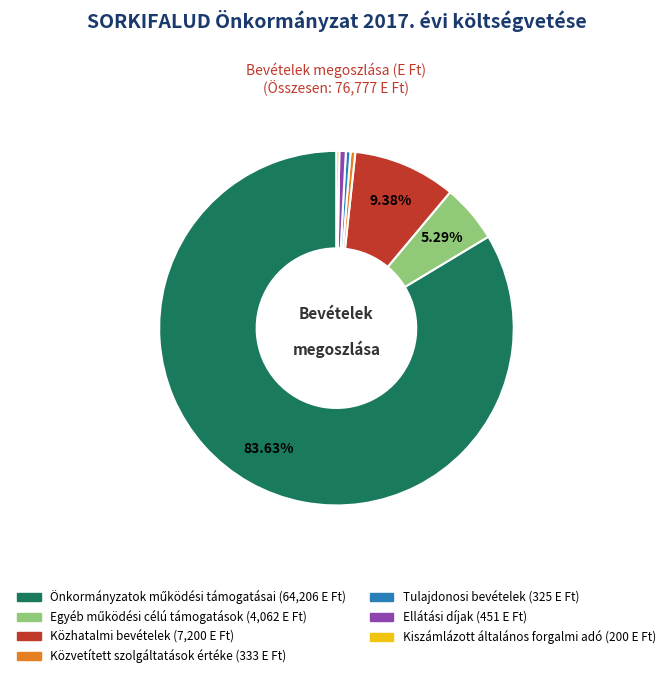

Is there any slice that represents more than half of the pie?

Yes